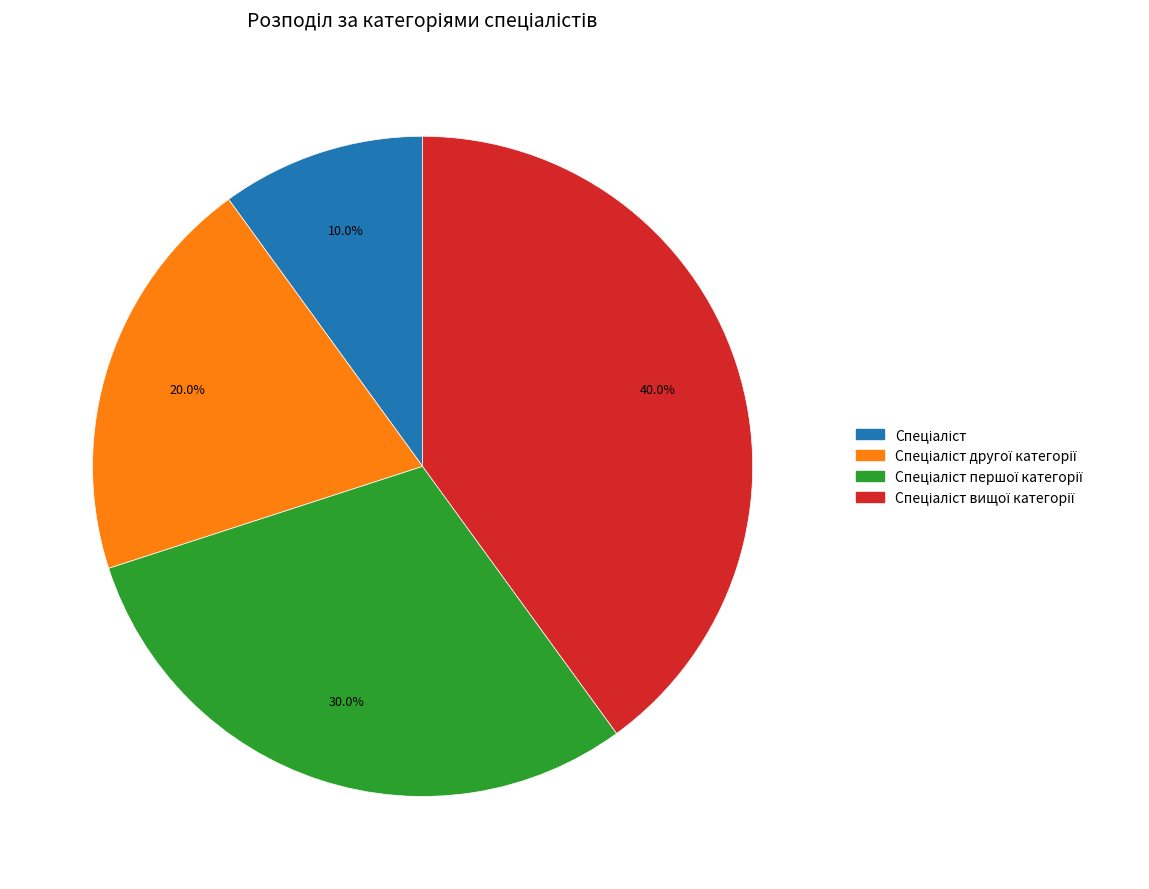

Count the number of slices in the pie.

4